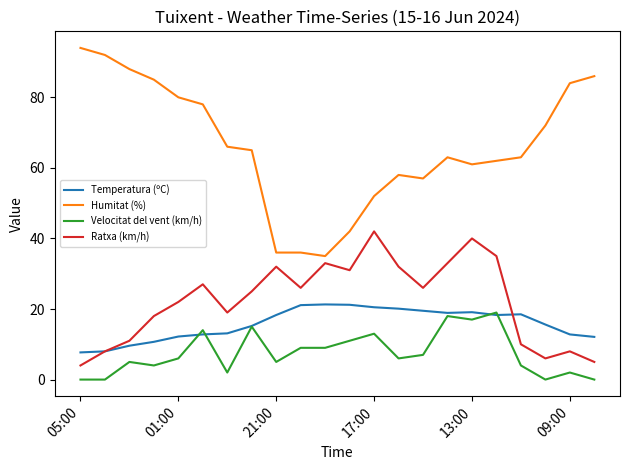

List the series in order of their peak value, highest first.

Humitat (%), Ratxa (km/h), Temperatura (ºC), Velocitat del vent (km/h)